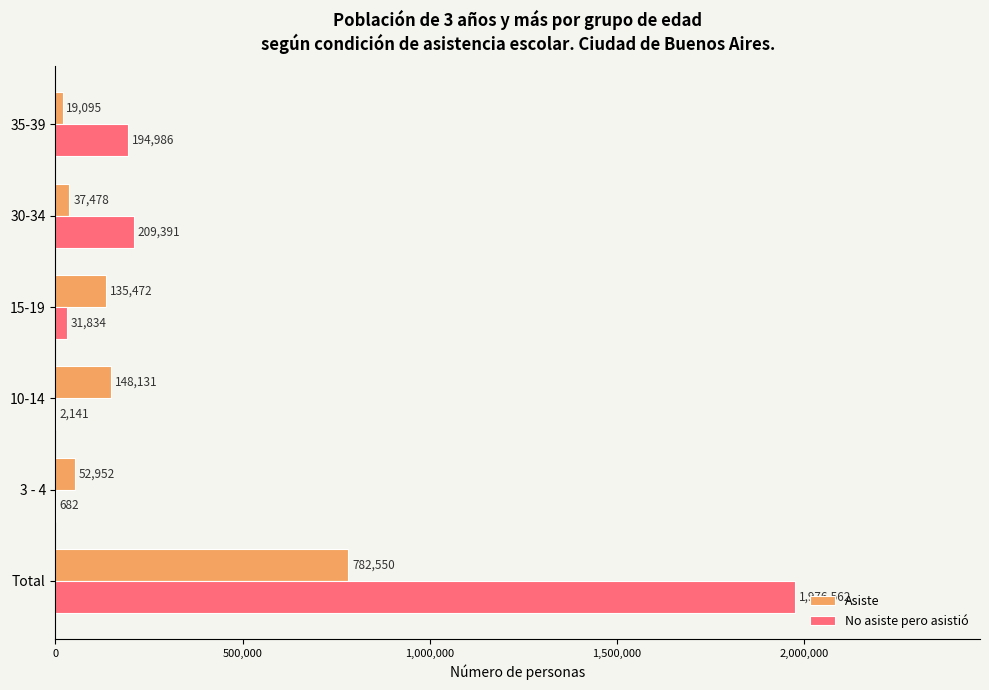

At which category is the sum across all series the highest?

Total